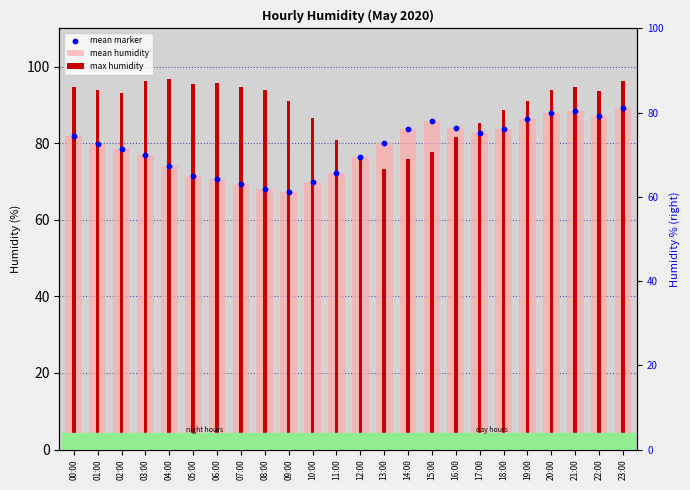

Which series has the widest spread of Y values?

max humidity